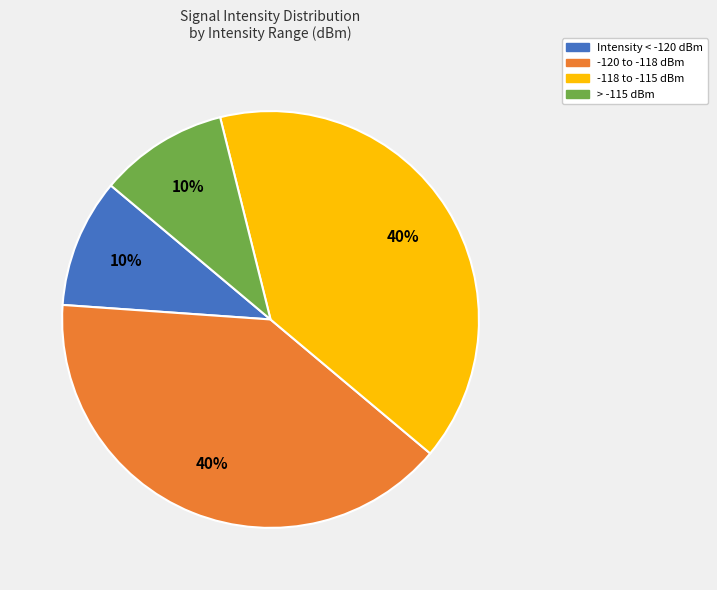

Does any single category account for the majority?

No